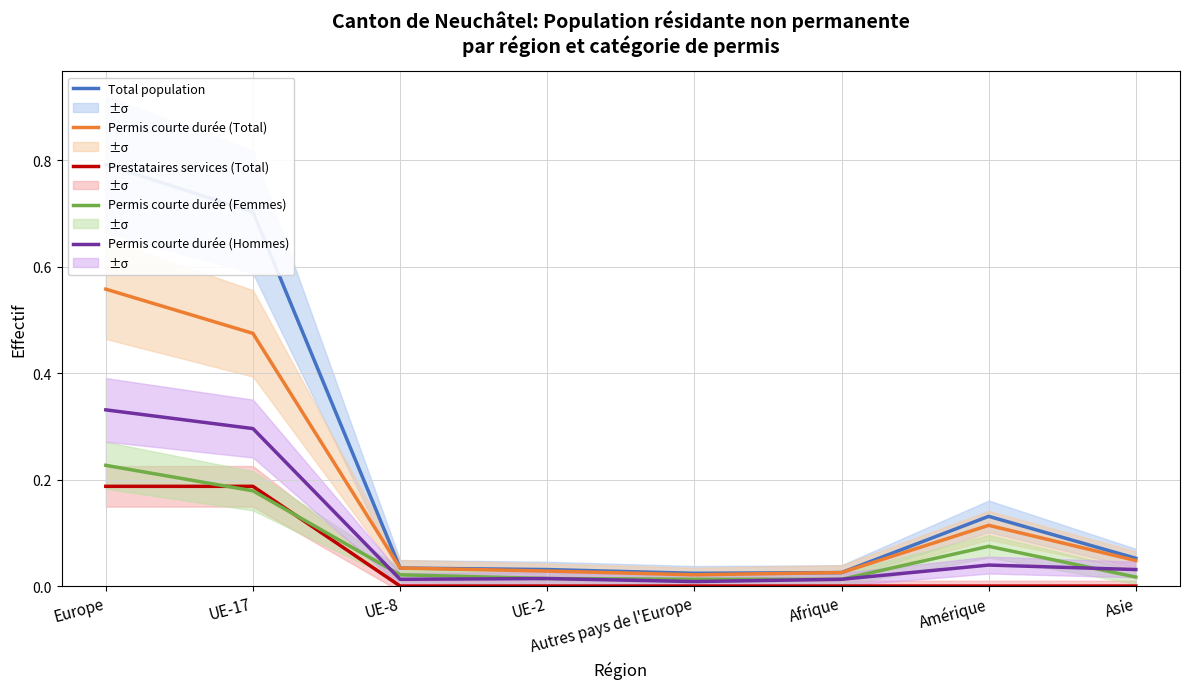

True or false: Total population and Permis courte durée (Hommes) cross at least once.

False